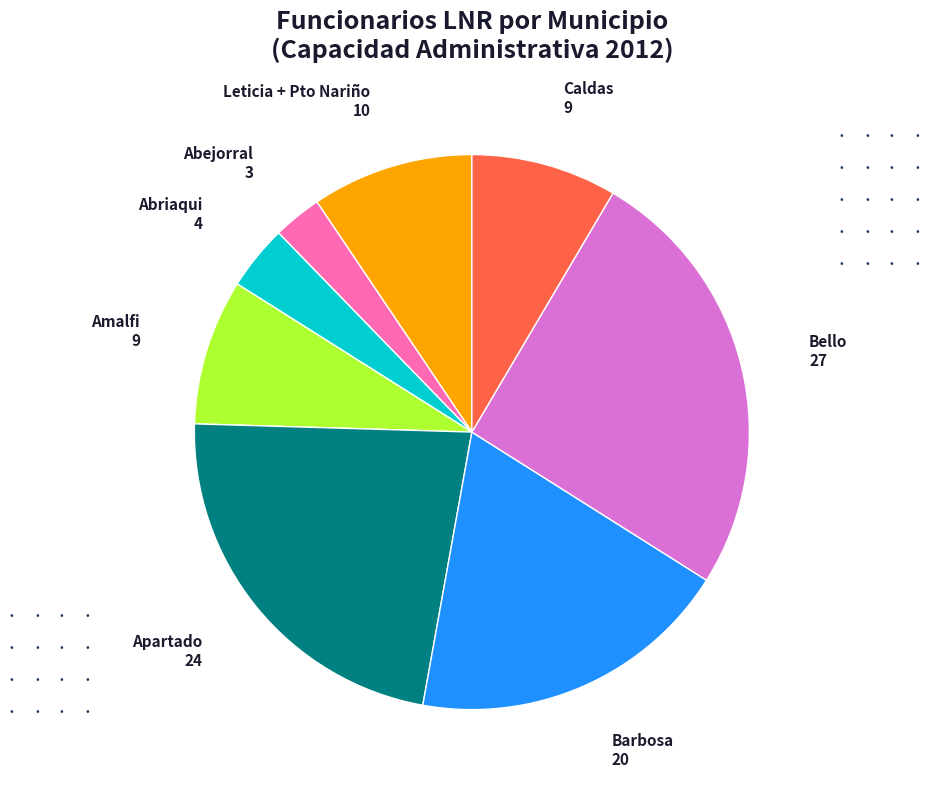

Between Abriaqui and Apartado, which is larger?

Apartado